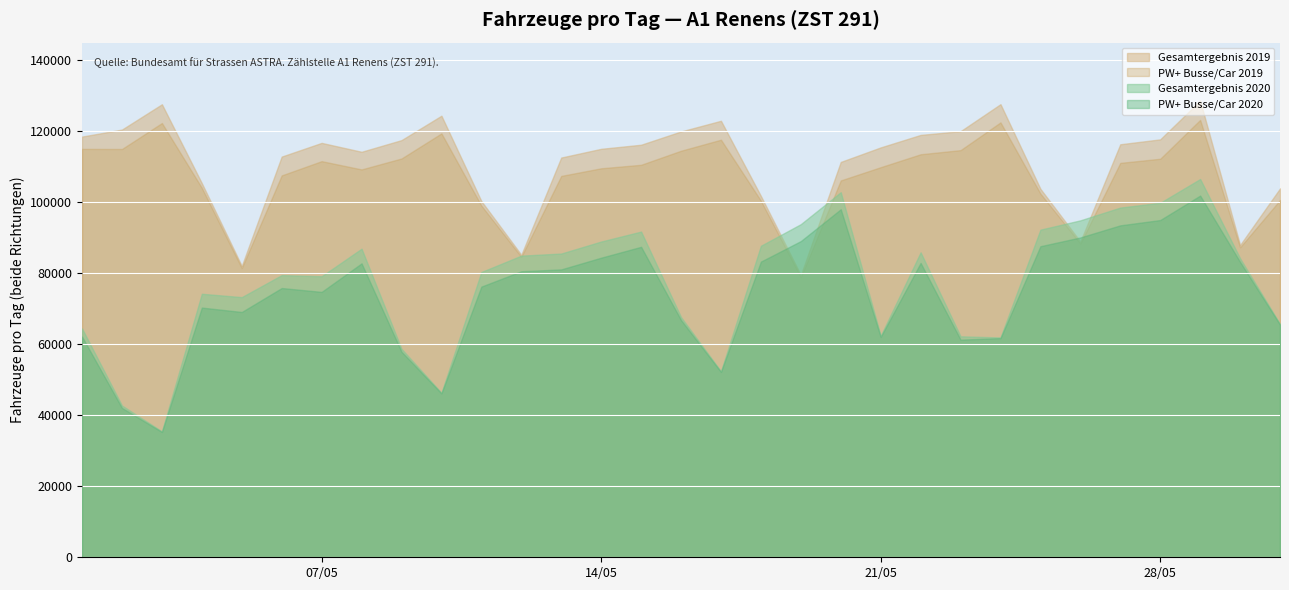

What is the difference between the Gesamtergebnis 2019 values at 2019-05-31 and 2019-05-18?

2137